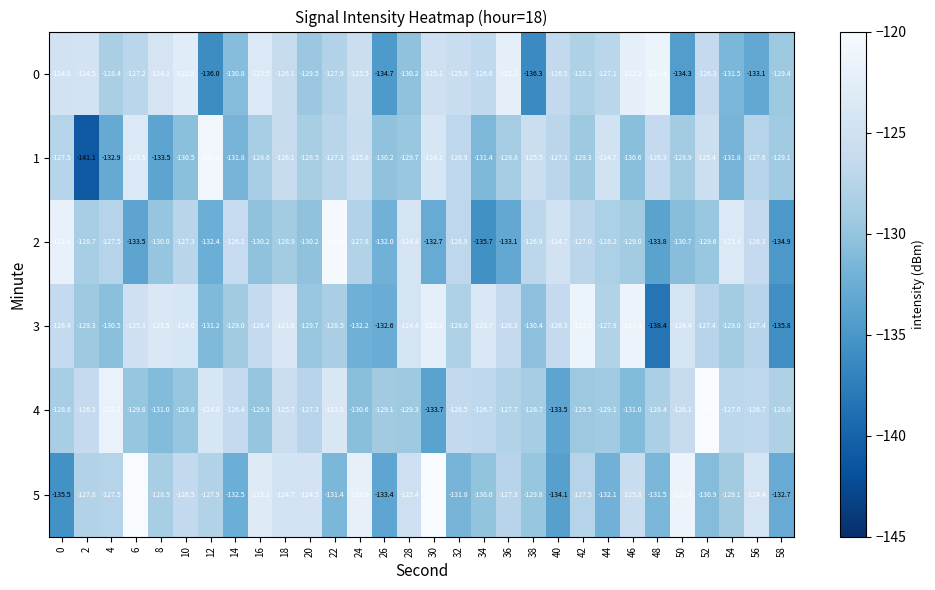

What is the difference between the highest and lowest values at 28?

5.8